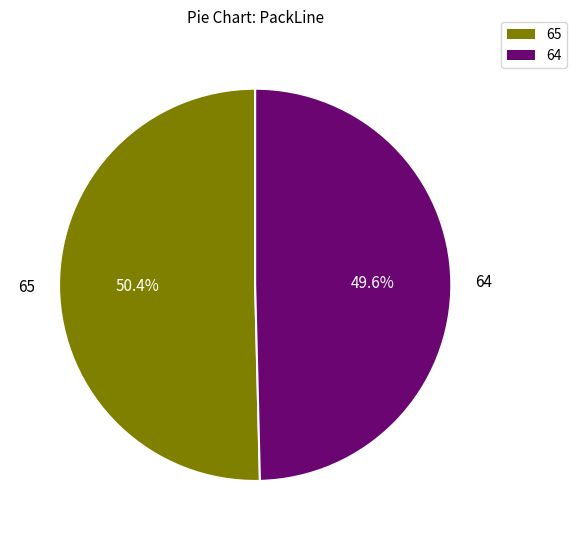

Which slice represents more than half of the pie?

65